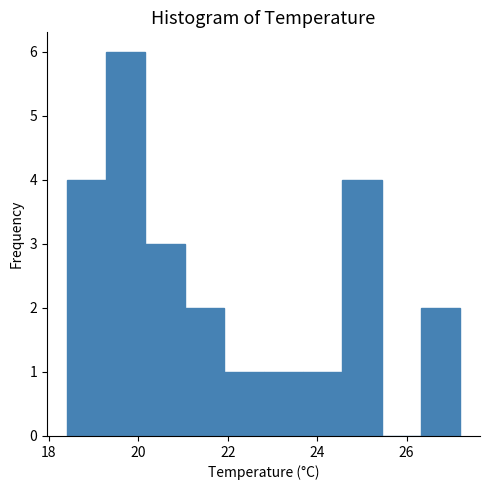

Reading left to right, transcribe this chart: for each bar, give the range it covers on the x-axis and its height. Neither the bar edges nor the heights are printed on the chart, so give them approximately, as read against the axes.

18.40 to 19.28: 4
19.28 to 20.16: 6
20.16 to 21.04: 3
21.04 to 21.92: 2
21.92 to 22.80: 1
22.80 to 23.68: 1
23.68 to 24.56: 1
24.56 to 25.44: 4
25.44 to 26.32: 0
26.32 to 27.20: 2